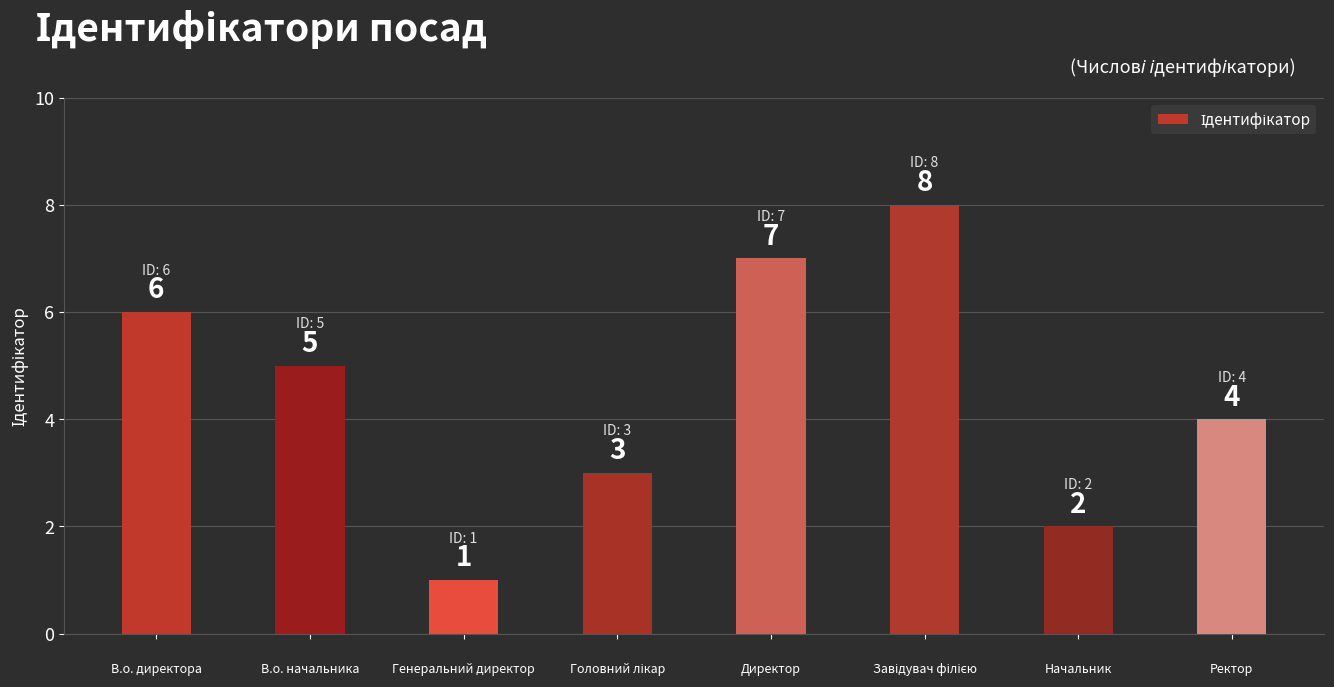

Reading right to left, what are all the values shown in this chart?

4	2	8	7	3	1	5	6